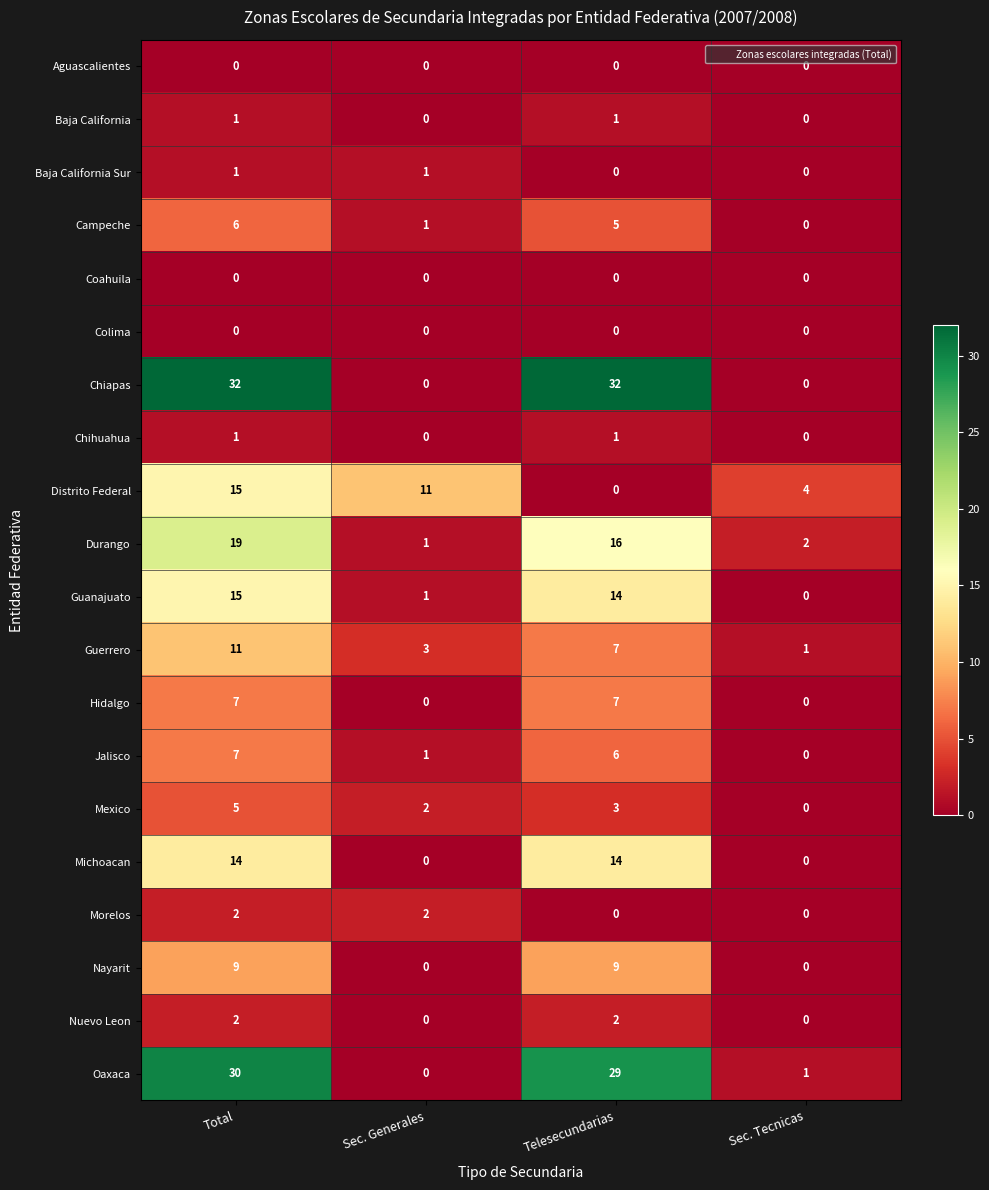

Which series changed the most between Total and Telesecundarias?

Distrito Federal